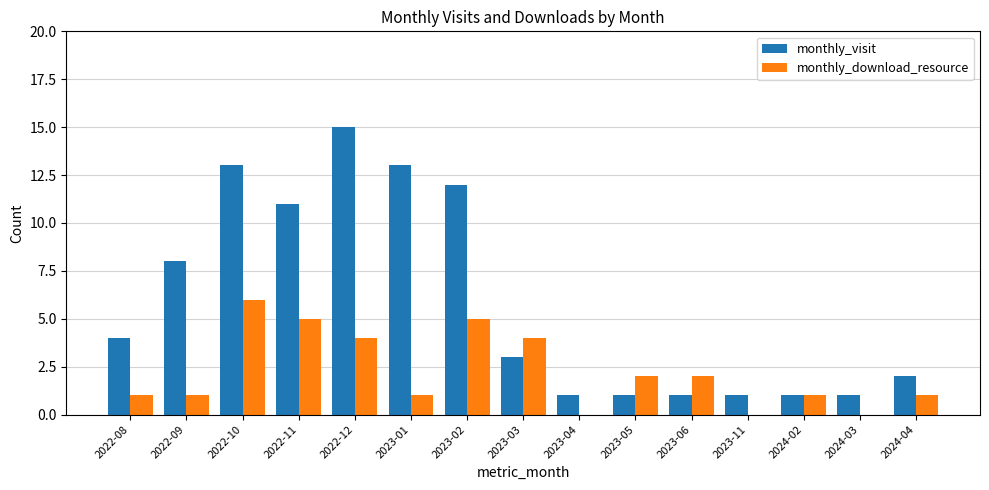

Is it true that monthly_download_resource equals 6 at 2022-10?

True